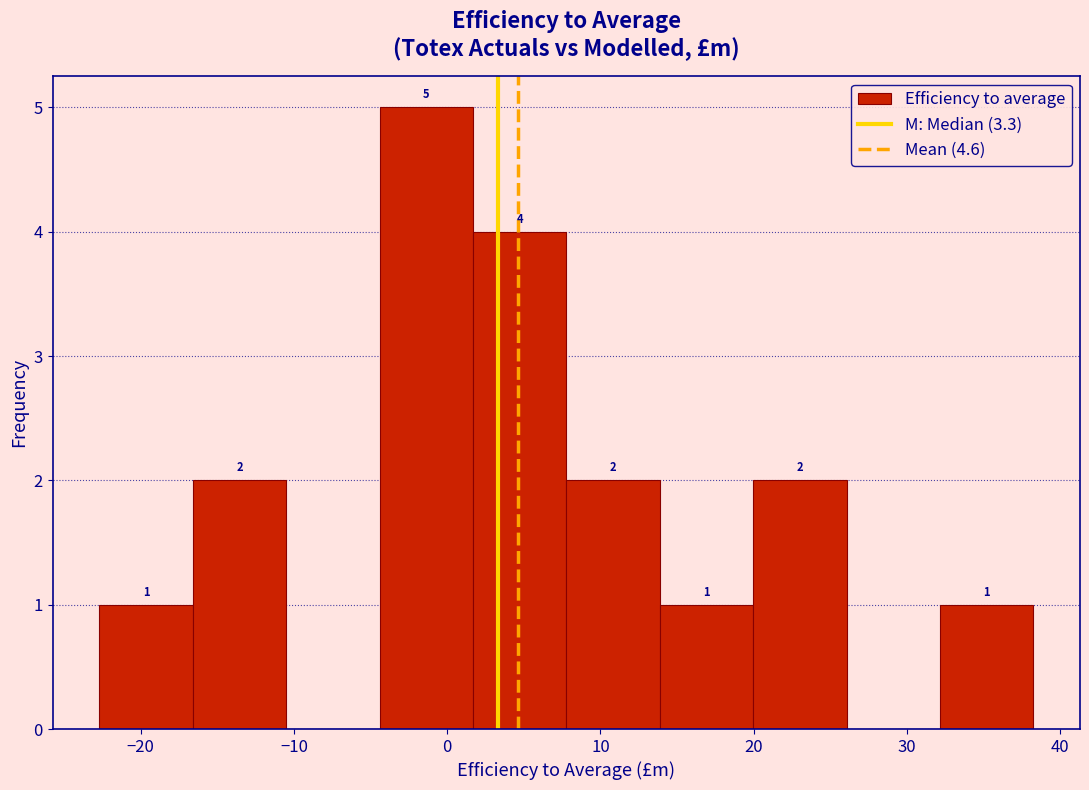

Which range on the x-axis has the tallest bar?

-4 to 2